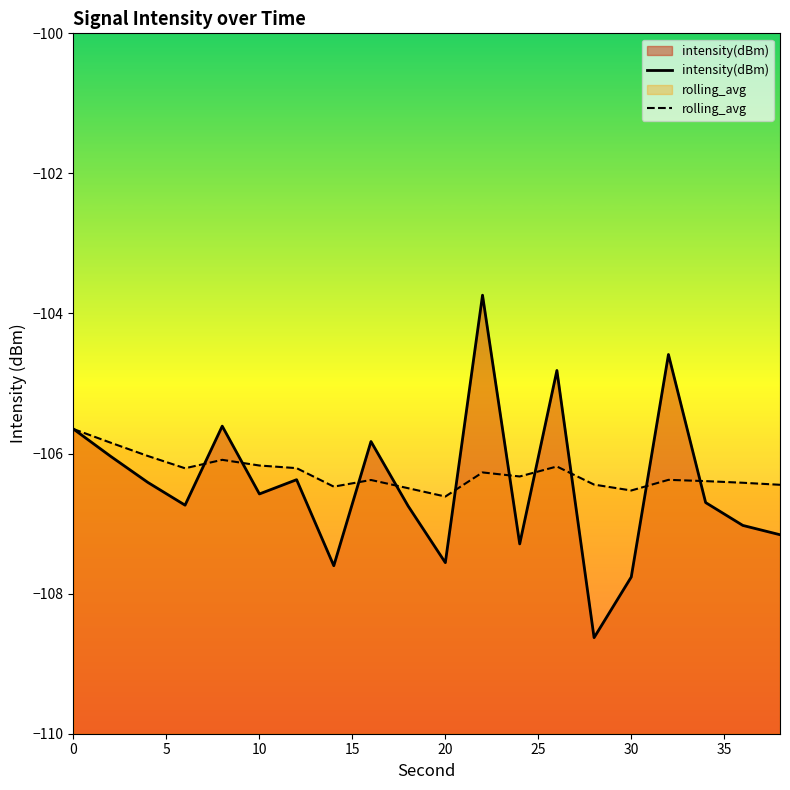

How many data points in intensity(dBm) are above -106?

6